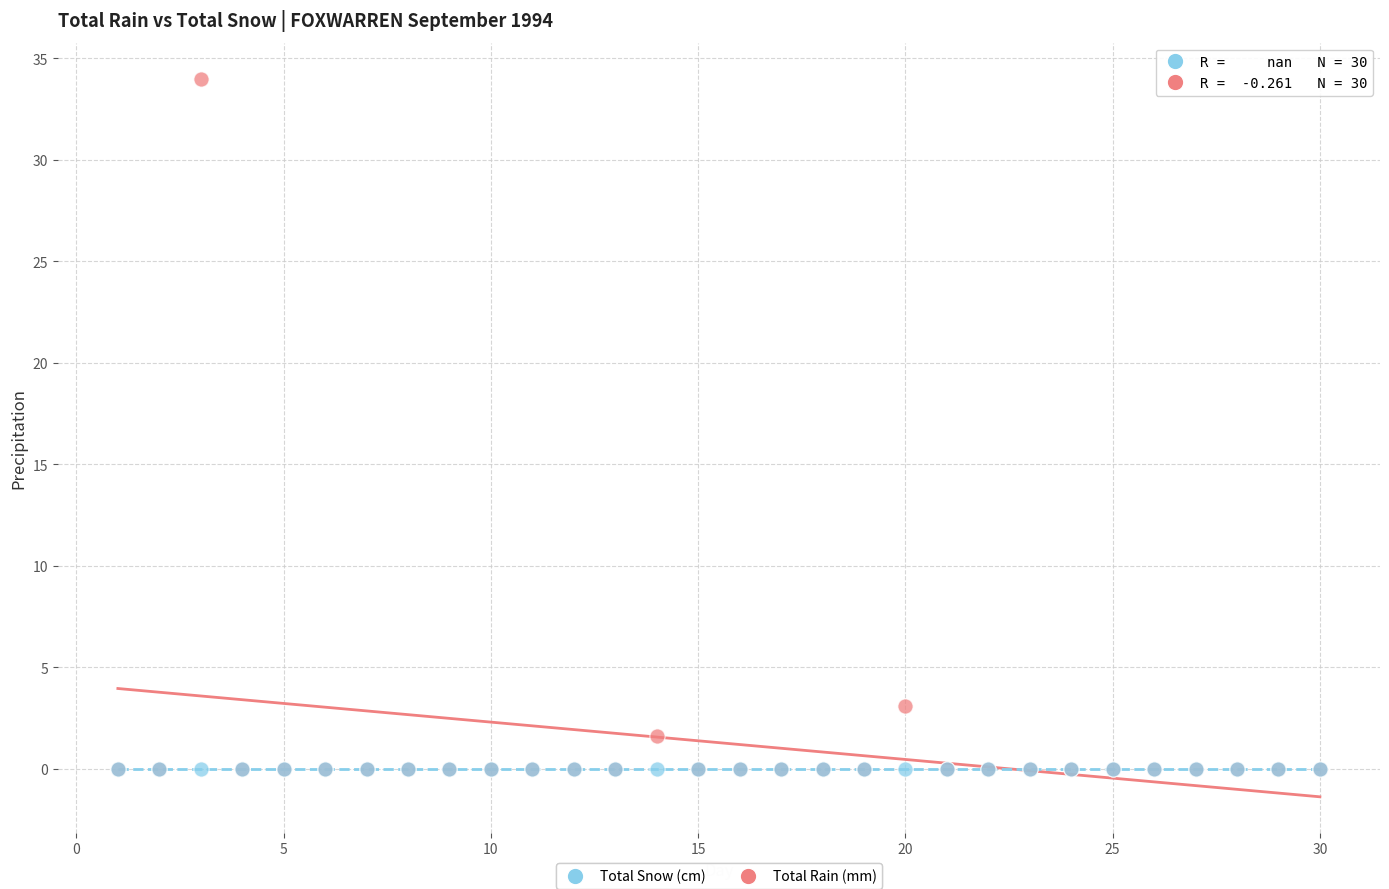

Across all series, what Y value is closest to 17?

3.1